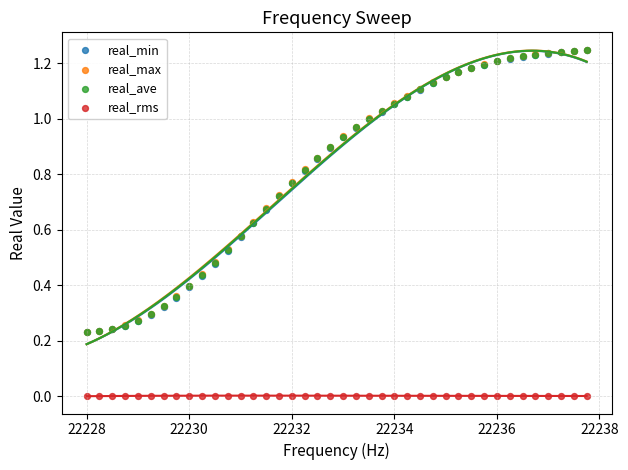

Which series reaches the minimum Y coordinate?

real_rms